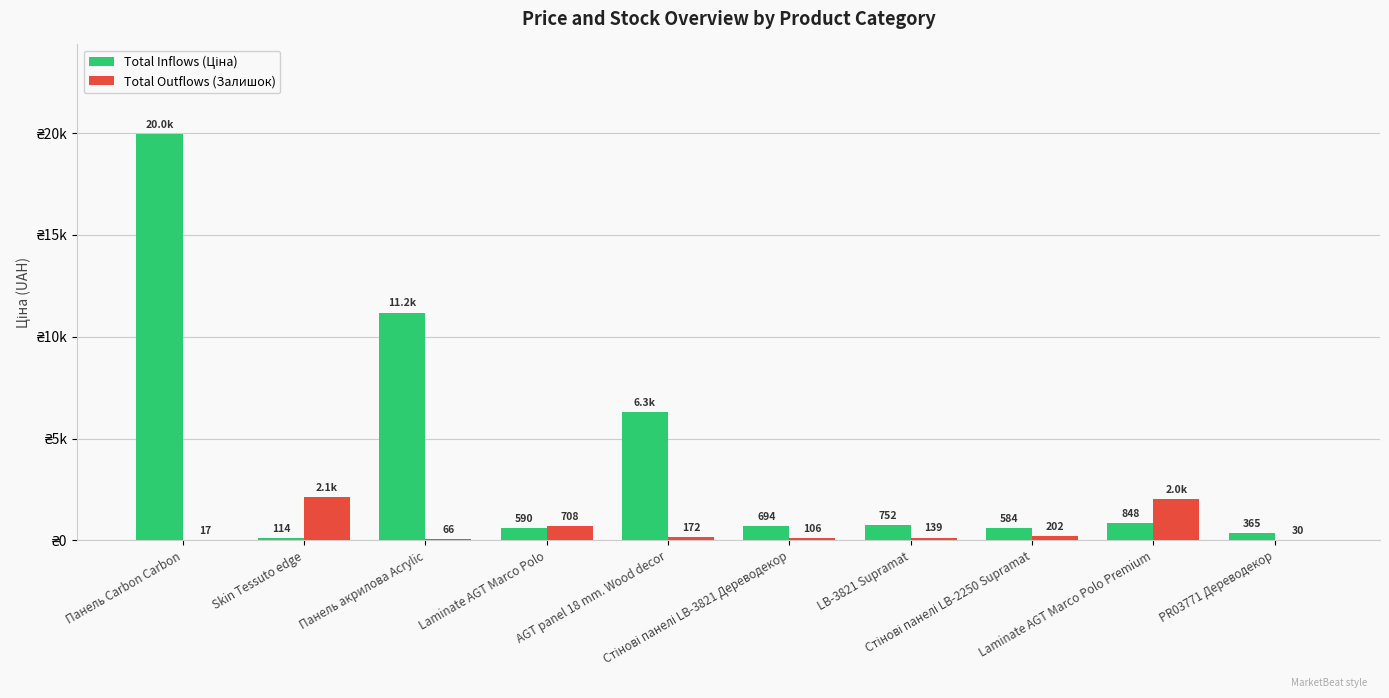

Are the bars grouped side by side (vs. stacked)?

Yes